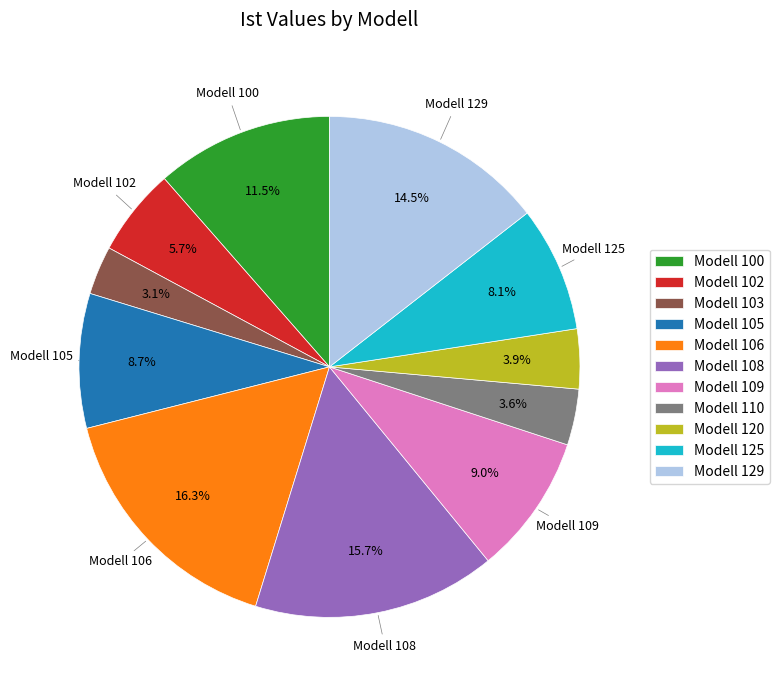

Which slice is the largest?

Modell 106